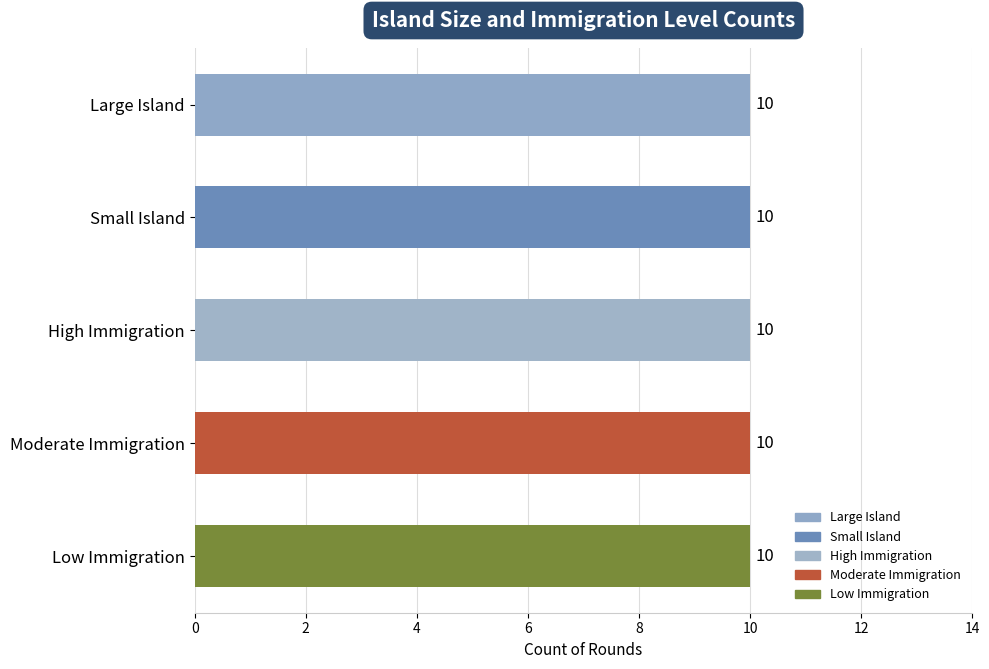

How many bars are there in each group?

5